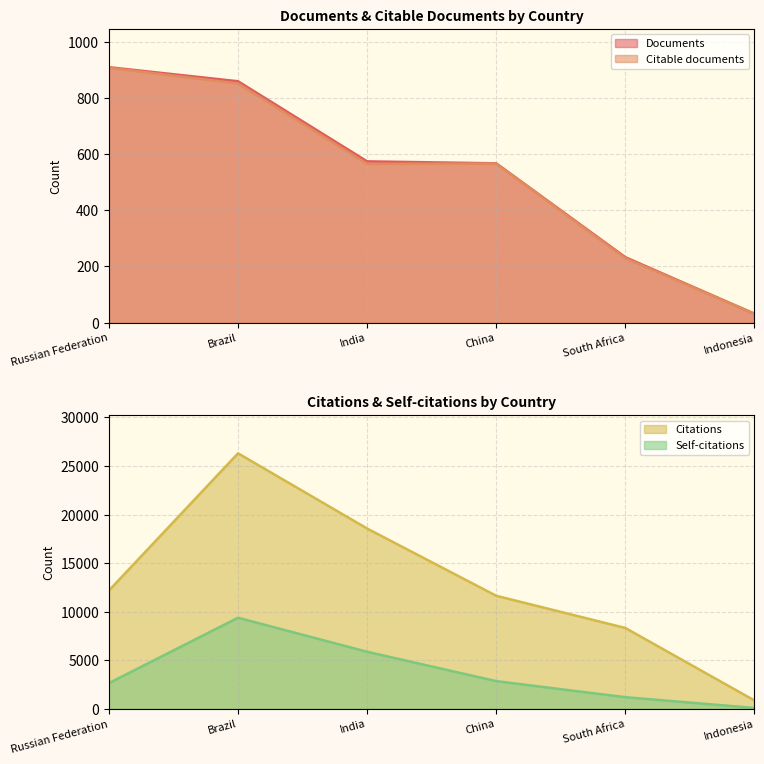

Read the Citable documents value at Brazil.

851